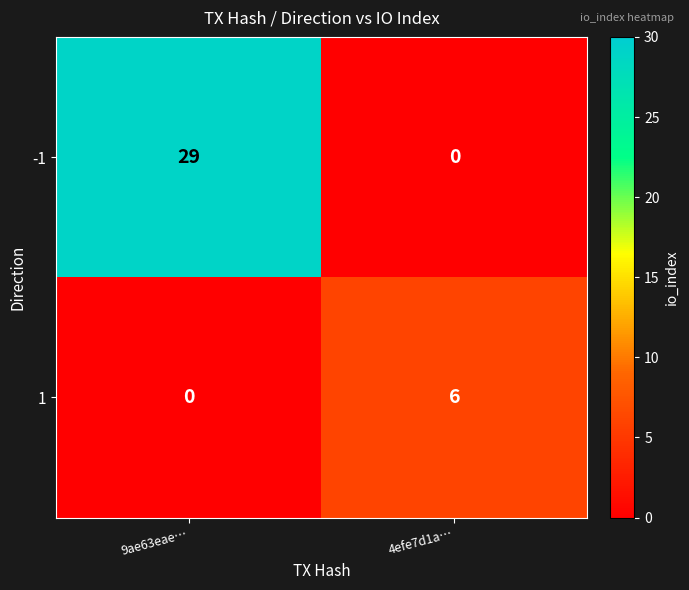

Where is 1 nearest to the value 3?

9ae63eae…